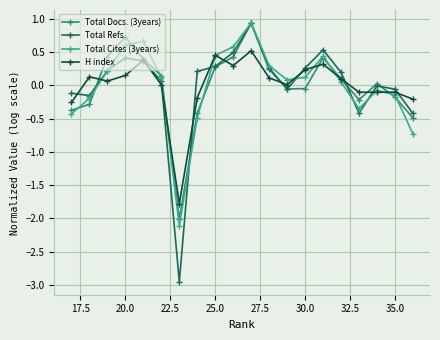

What is the maximum value shown in the chart?

0.9